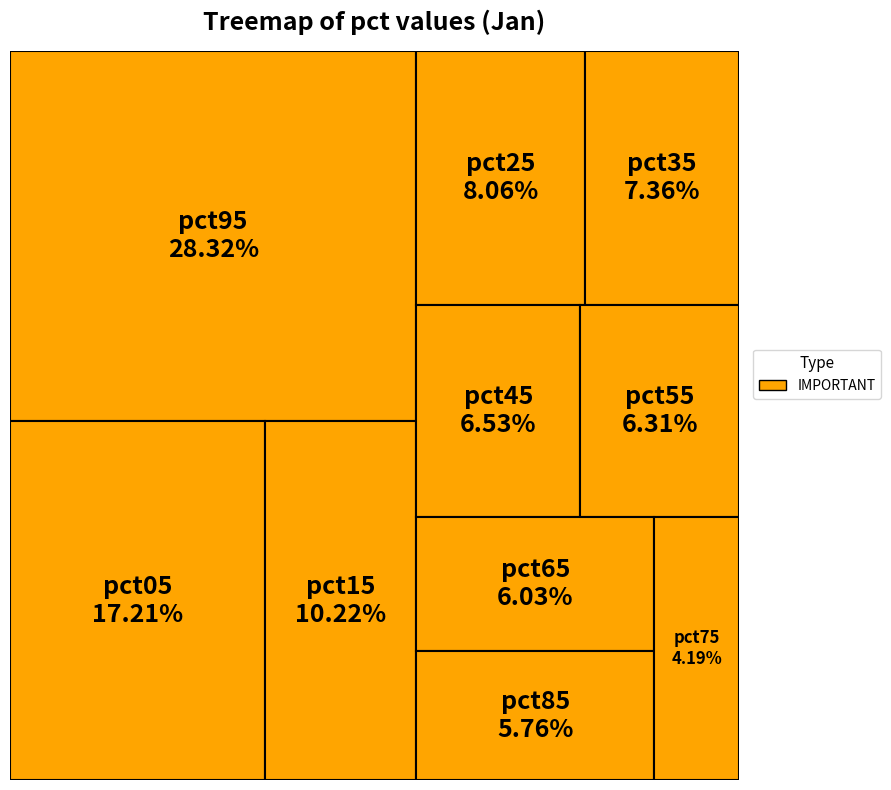

To the nearest percent, what portion does pct15 represent?

10%